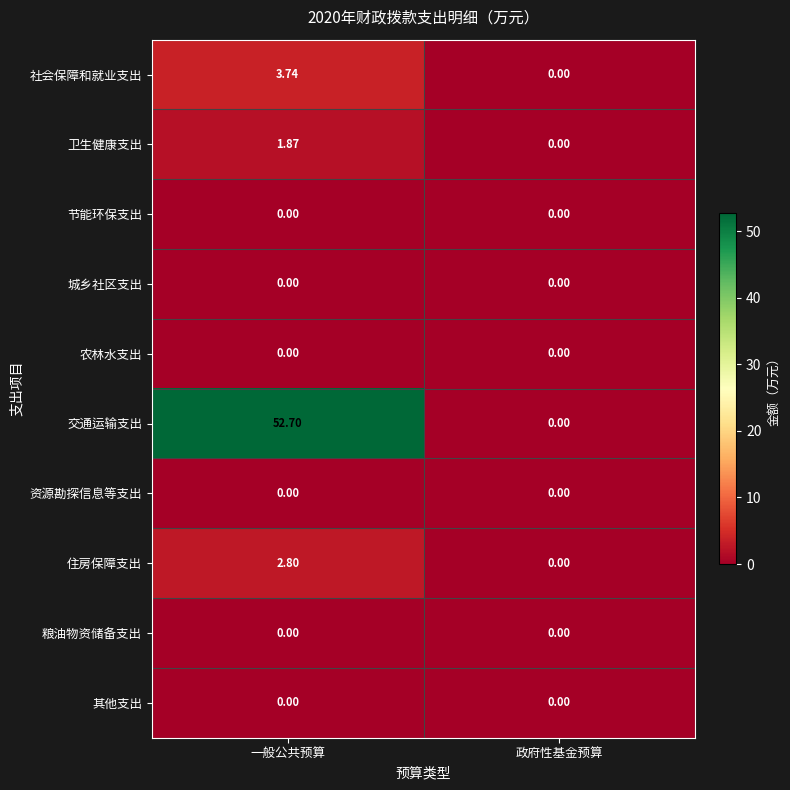

Between 一般公共预算 and 政府性基金预算, which series saw the biggest shift?

交通运输支出